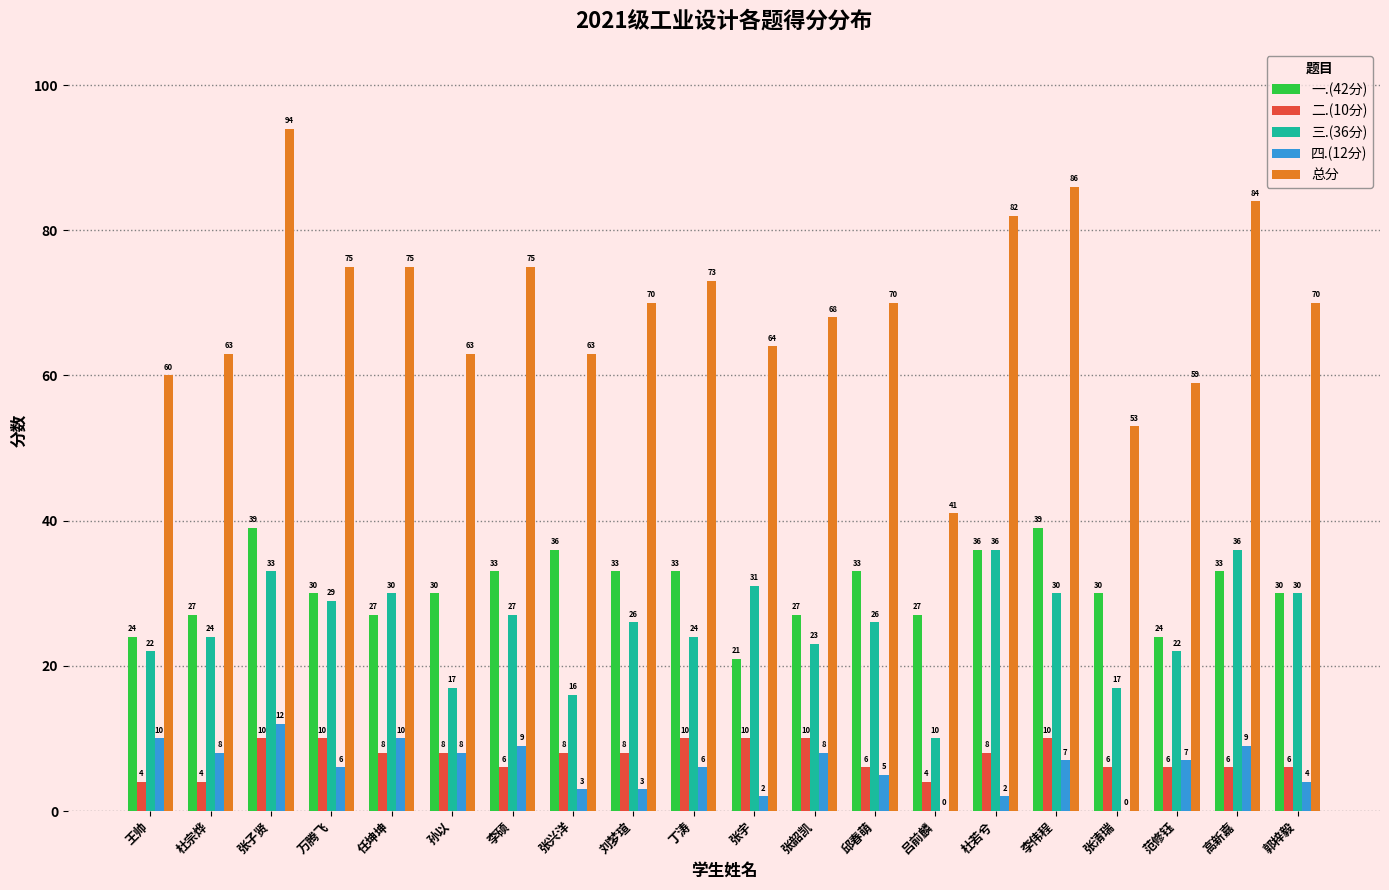

Between 张子贤 and 杜若兮, which series saw the biggest shift?

总分